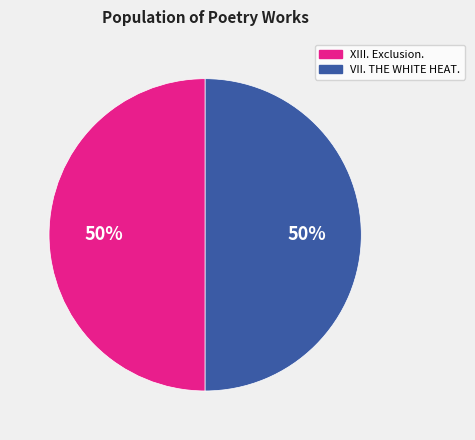

To the nearest percent, what is the average slice percentage?

50%